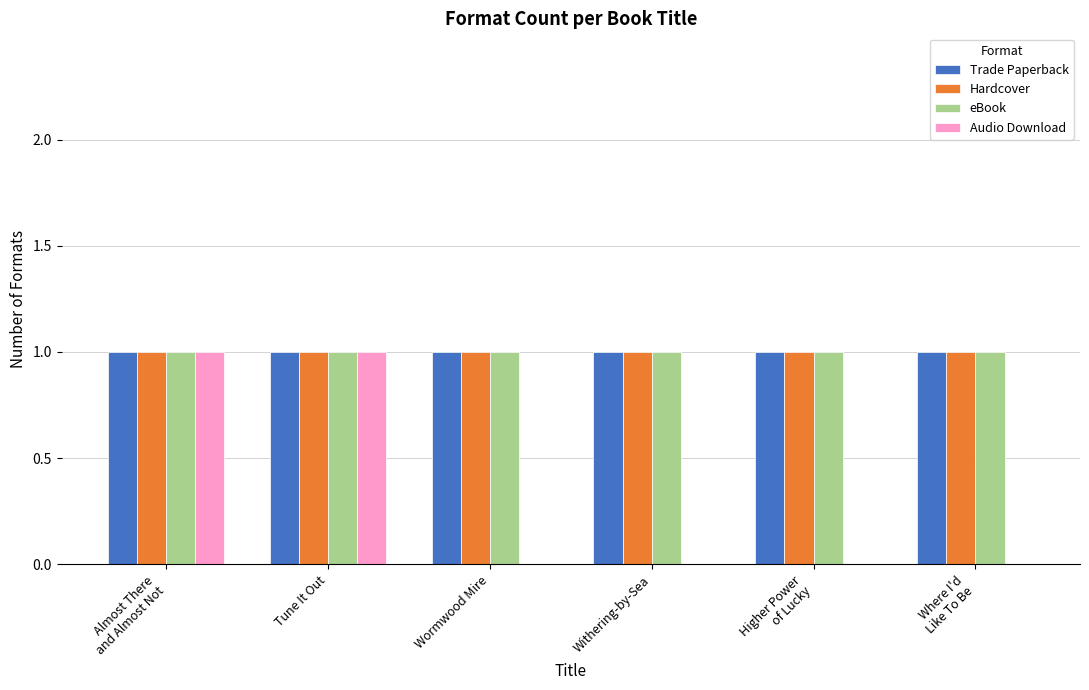

True or false: eBook has a value of 1 at Where I'd
Like To Be.

True